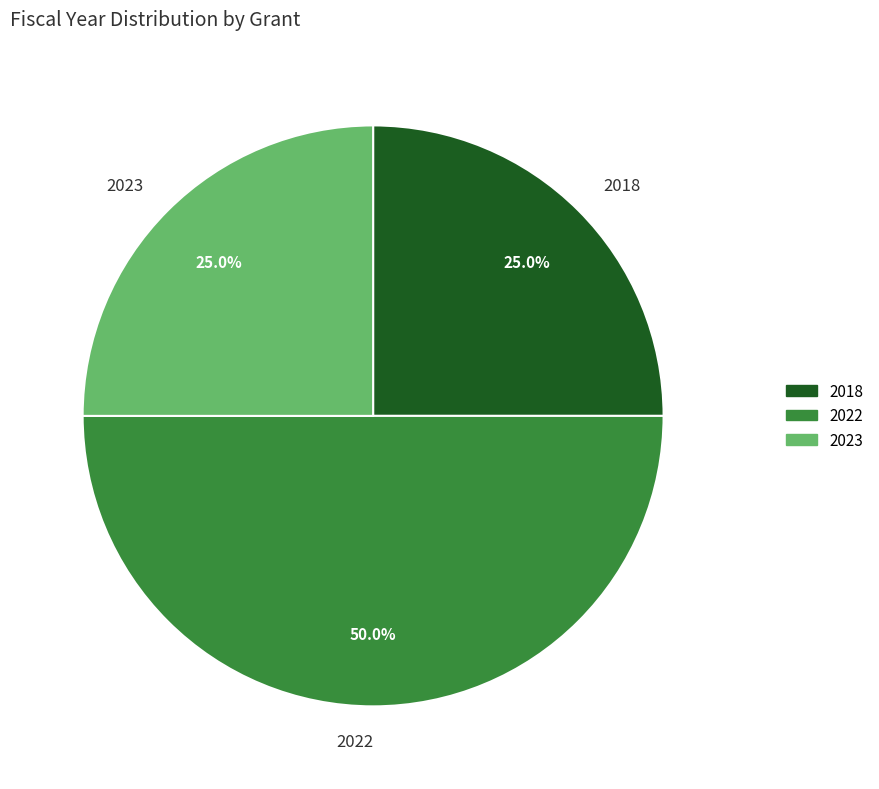

What is the ratio of the value at 2022 to the value at 2018?

2.0